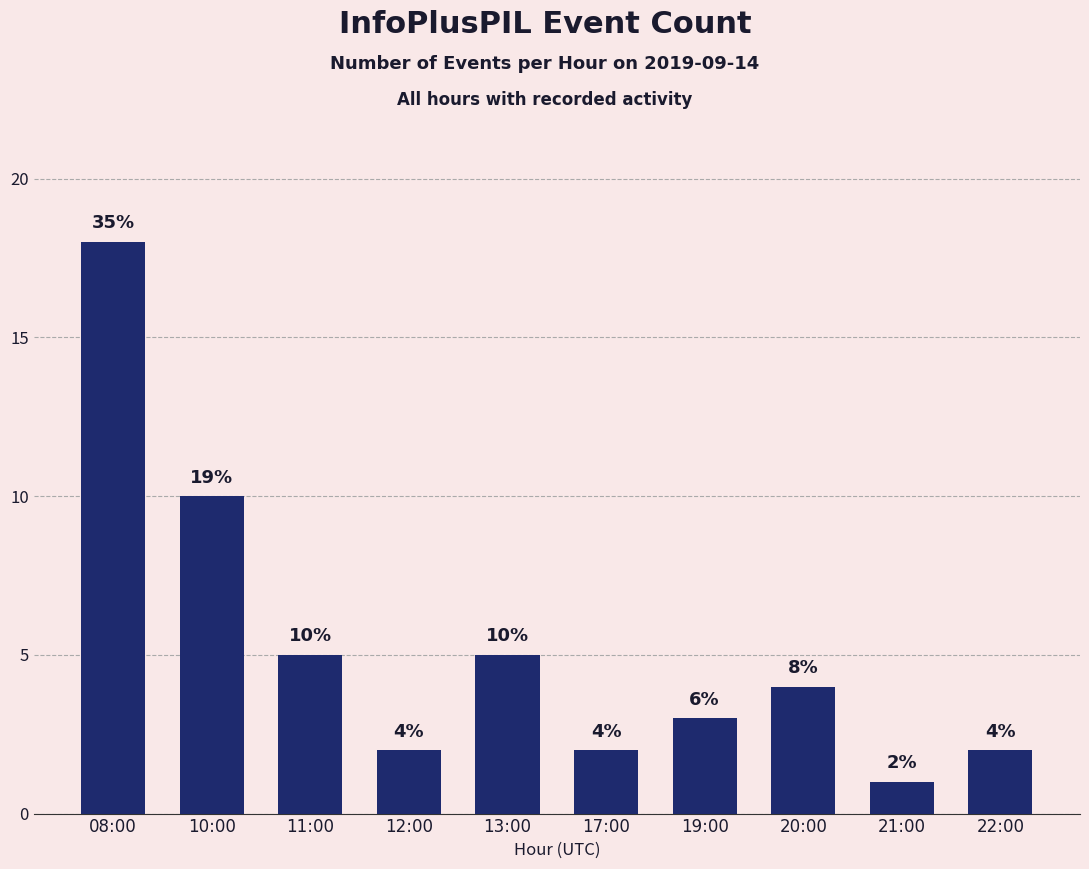

What is the average value?

5